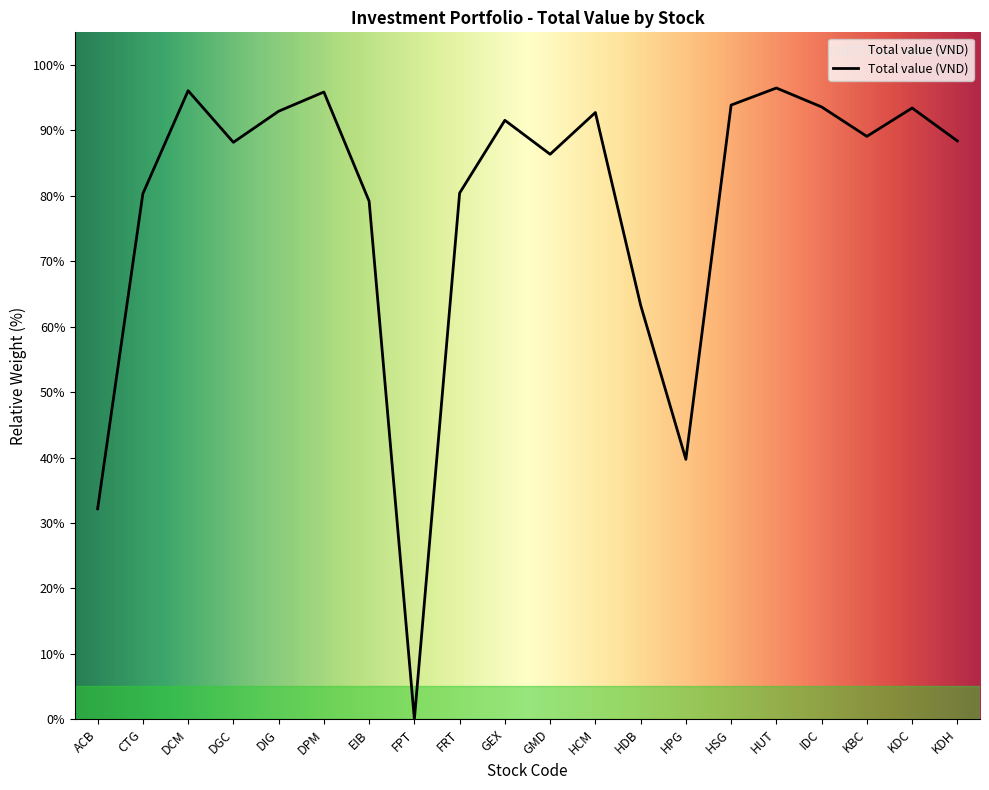

Where is the first local maximum?

DCM